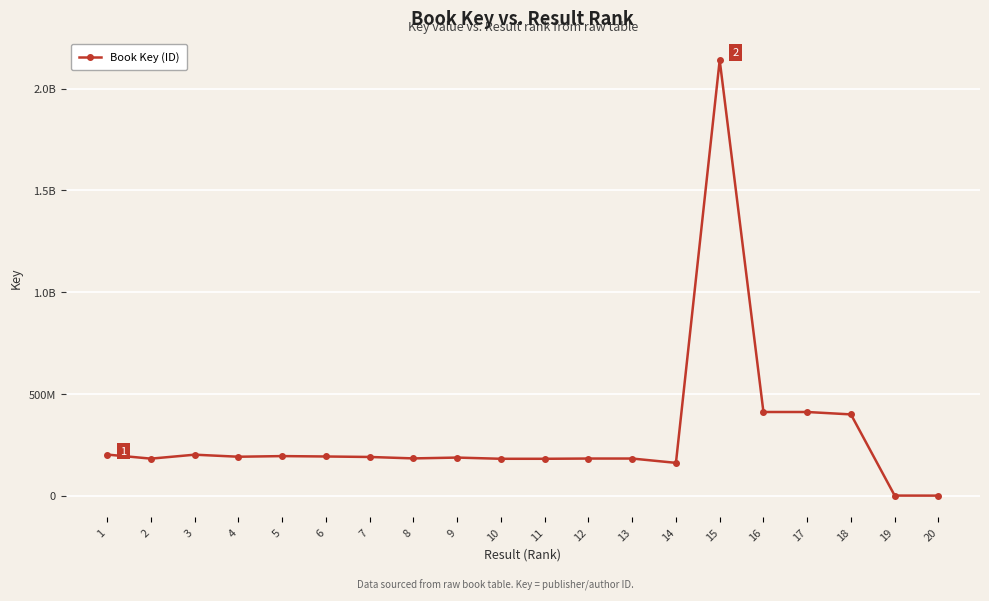

Is this an area chart (filled region under the line)?

No